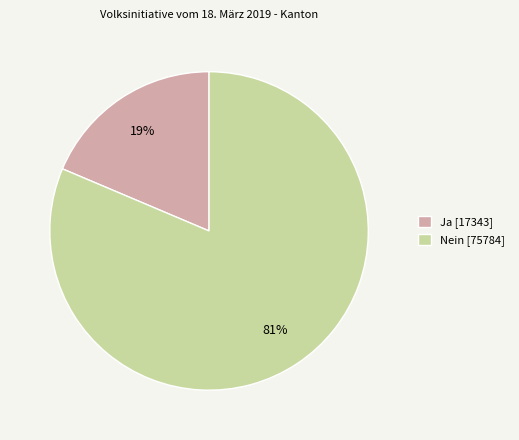

What is the largest slice in the pie chart?

Nein